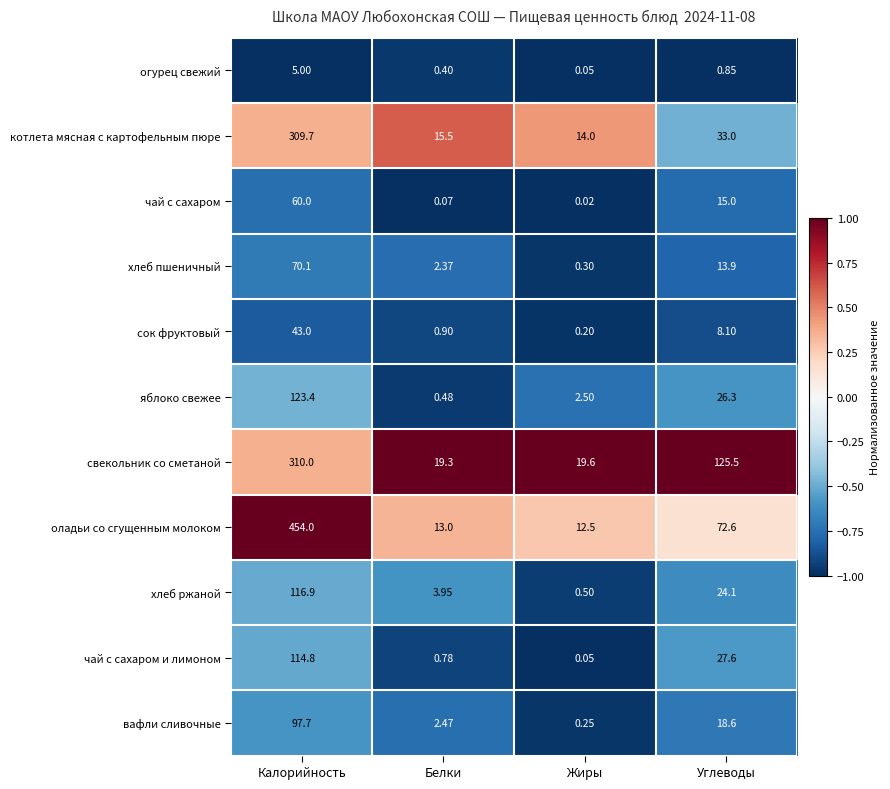

At how many categories does at least one series exceed 0?

4